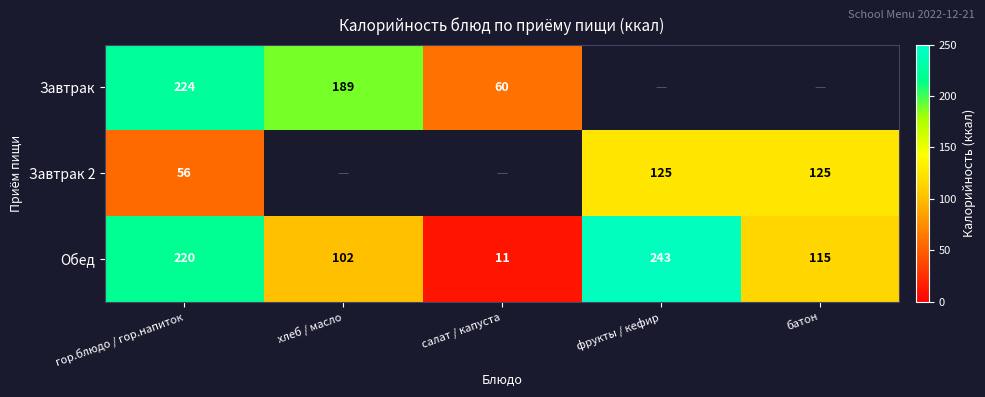

Is it true that Обед equals 3 at салат / капуста?

False